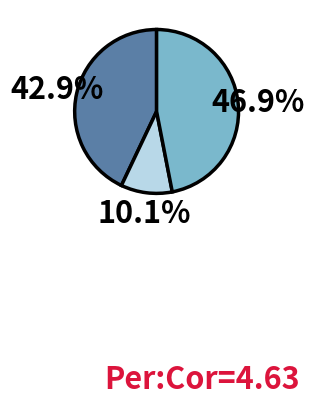

How many slices are in this pie chart?

3